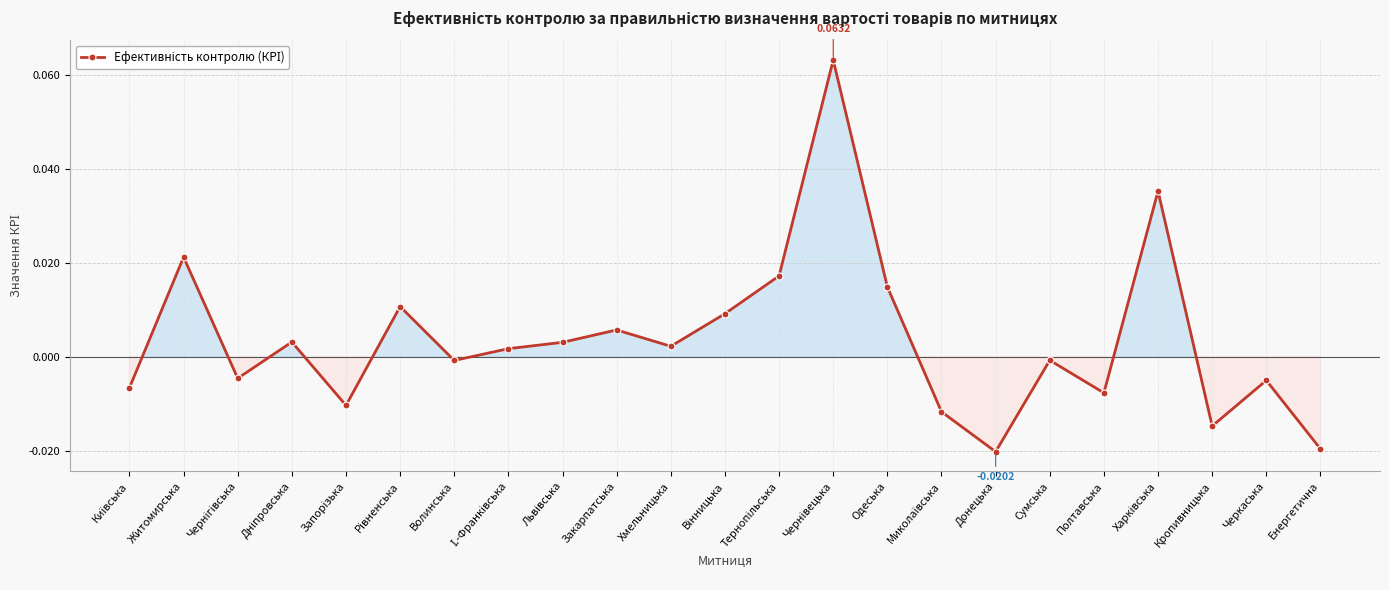

Is it true that the value at Закарпатська is 0.0?

True